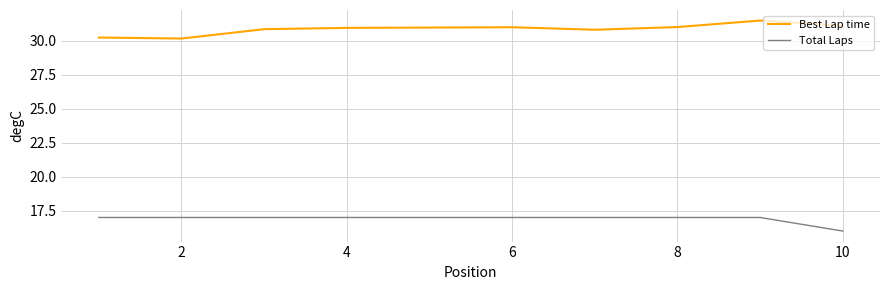

What is the minimum value for Best Lap time?

30.2